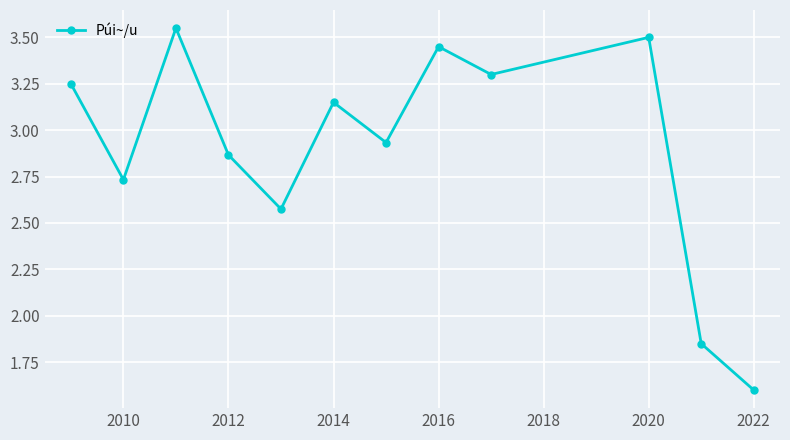

What is the minimum value shown in the chart?

1.6